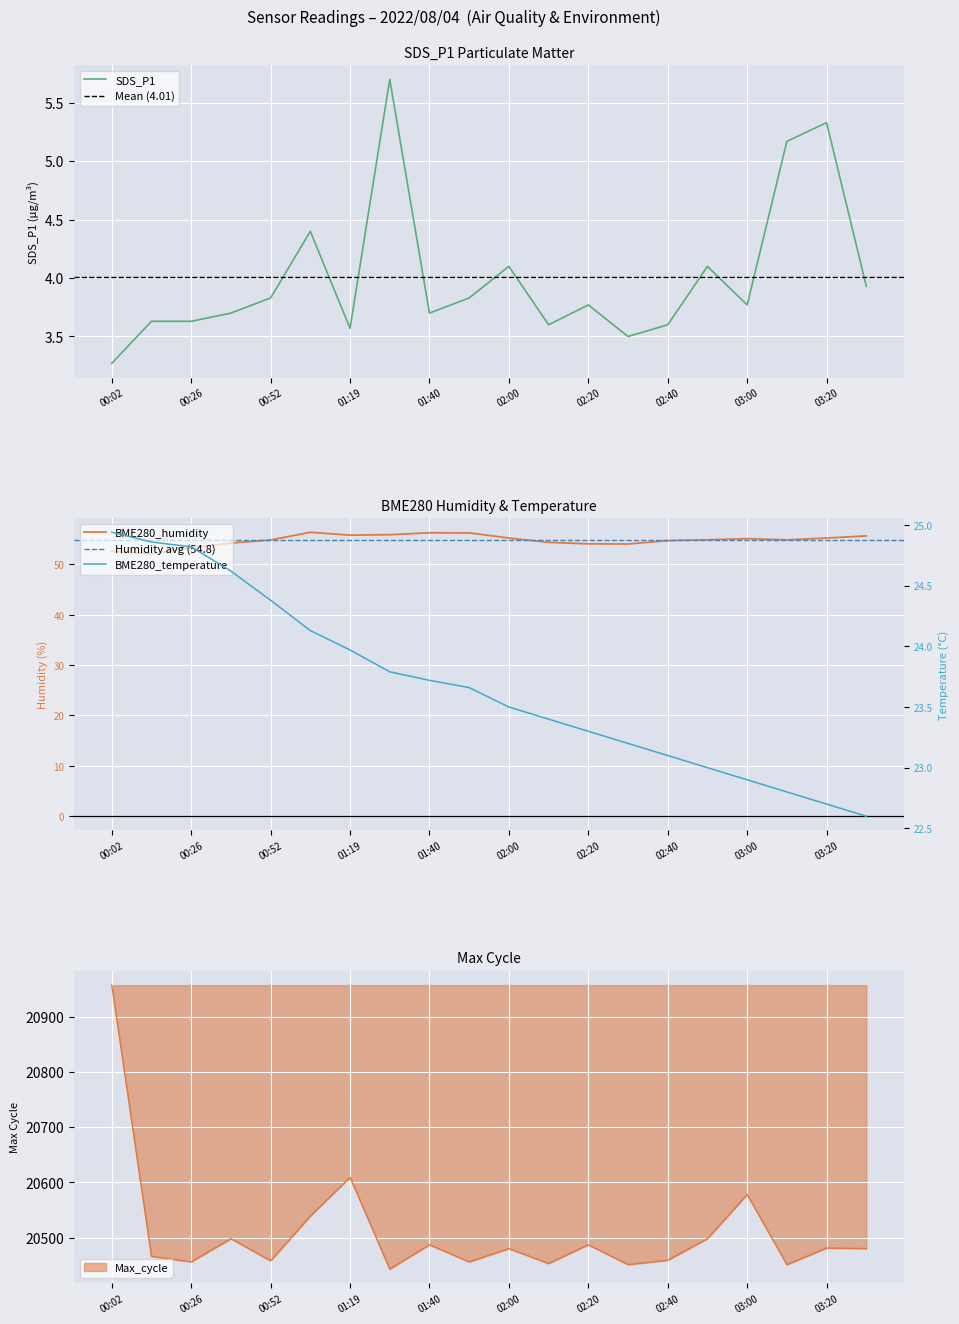

What is the label of the 4th point from the right?

03:00